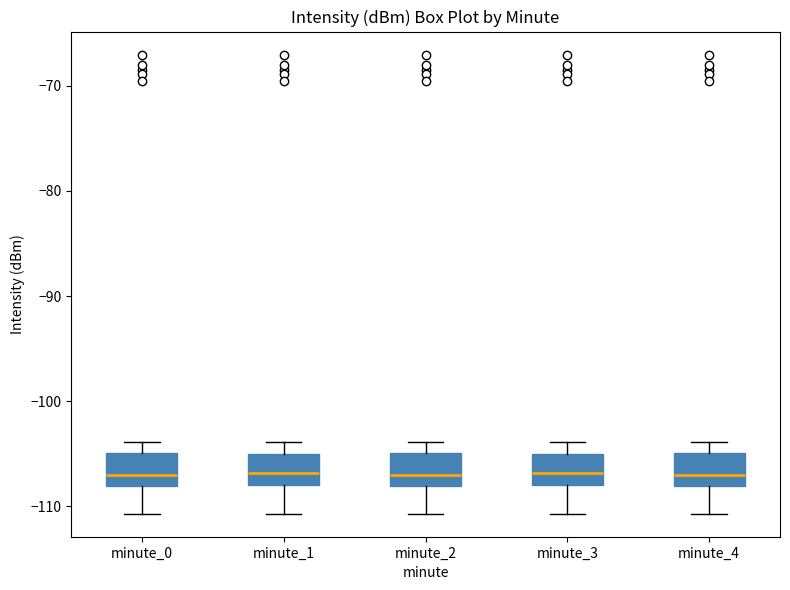

Where does the median line of the box for minute_3 sit on the y-axis? The values are not printed on the chart, so give them approximately, as read against the axis.

-107